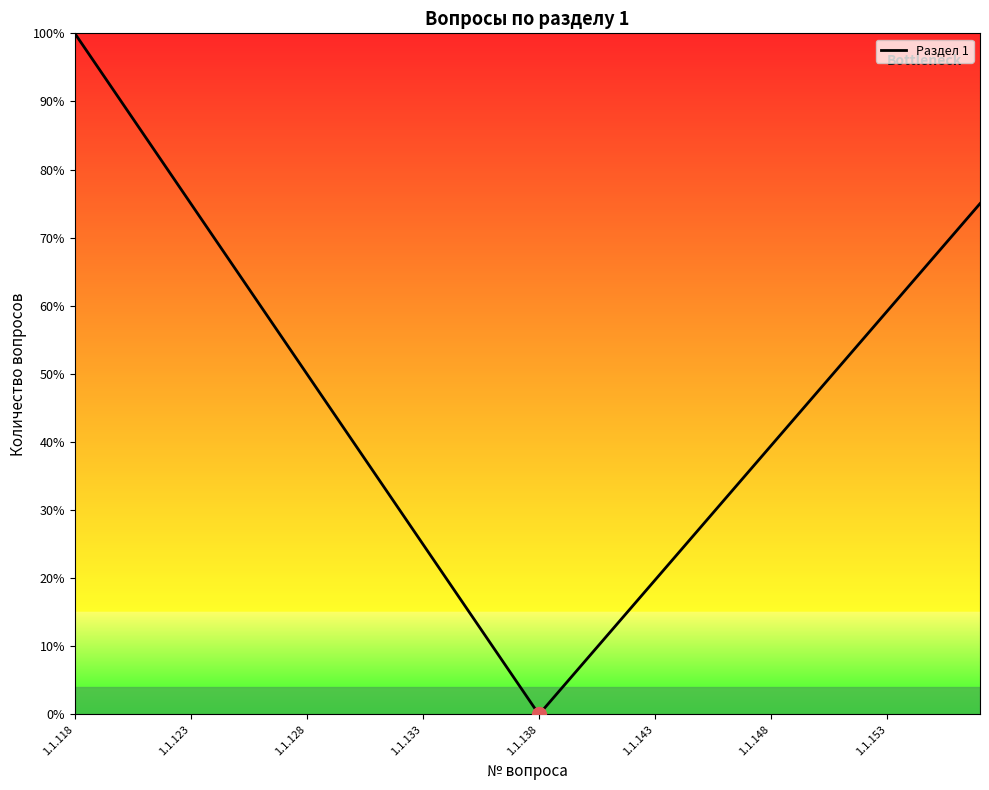

What is the maximum value shown in the chart?

100.0